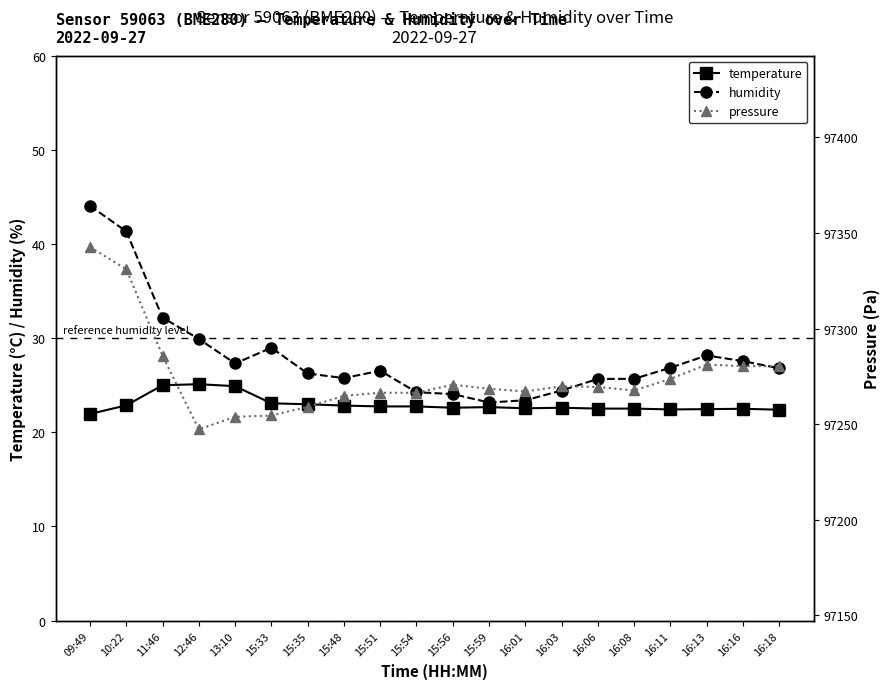

Which series has the widest spread of values?

pressure